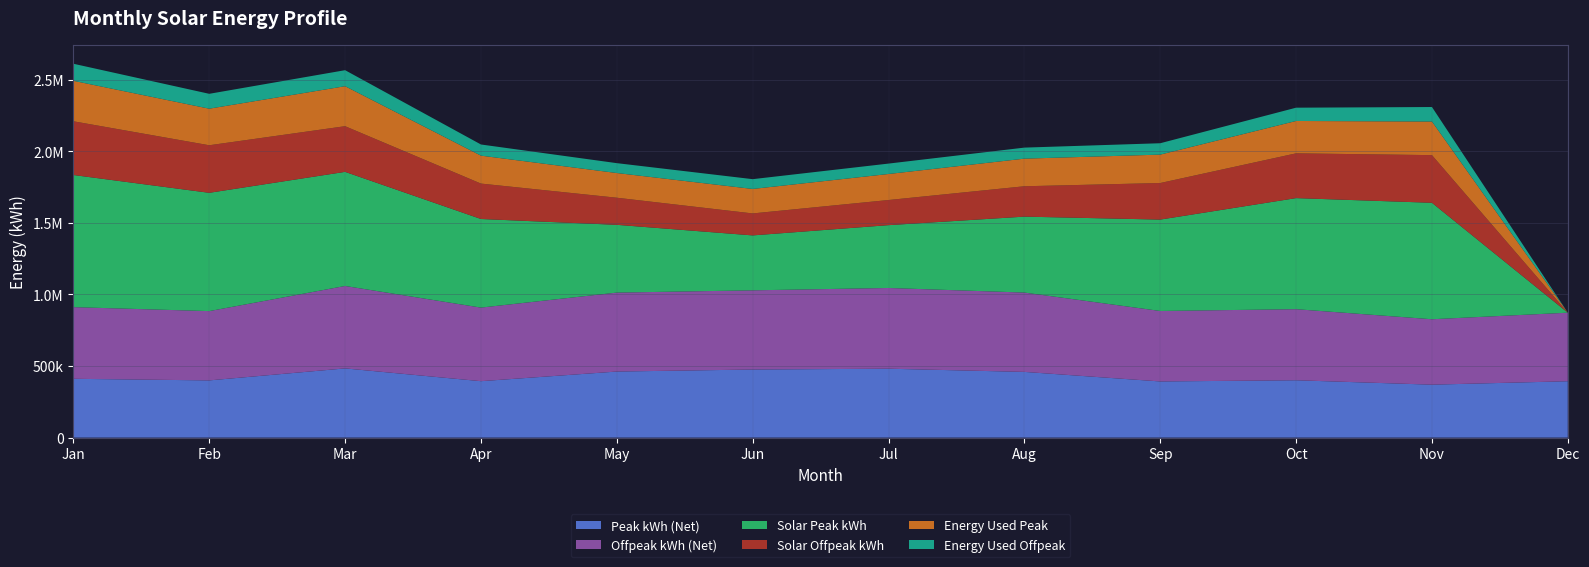

Reading right to left, list all the values displayed in this chart.

Peak kWh (Net): 393805.1	369857.0	400663.6	392350.6	459065.8	481328.5	475637.0	461500.3	394218.1	483454.4	399710.4	410871.4
Offpeak kWh (Net): 478808.8	456986.6	496486.5	492318.0	554144.2	563915.6	553148.2	551512.0	514007.3	575814.5	484002.6	500569.4
Solar Peak kWh: 0.0	813423.6	775769.0	638203.0	530375.7	438826.2	383682.4	473321.0	618765.3	797019.0	826241.2	922917.7
Solar Offpeak kWh: 0.0	332862.8	312752.8	255478.4	212150.3	175530.5	153473.0	189328.4	247506.1	319011.3	332152.9	375280.1
Energy Used Peak: 0.0	234672.9	226010.0	198352.2	192819.6	181751.5	170965.1	172489.7	195004.0	279257.3	255481.1	282642.4
Energy Used Offpeak: 0.0	101362.5	92849.2	79538.1	77127.9	72700.6	68386.0	68995.9	78001.6	111906.7	103848.9	119169.9